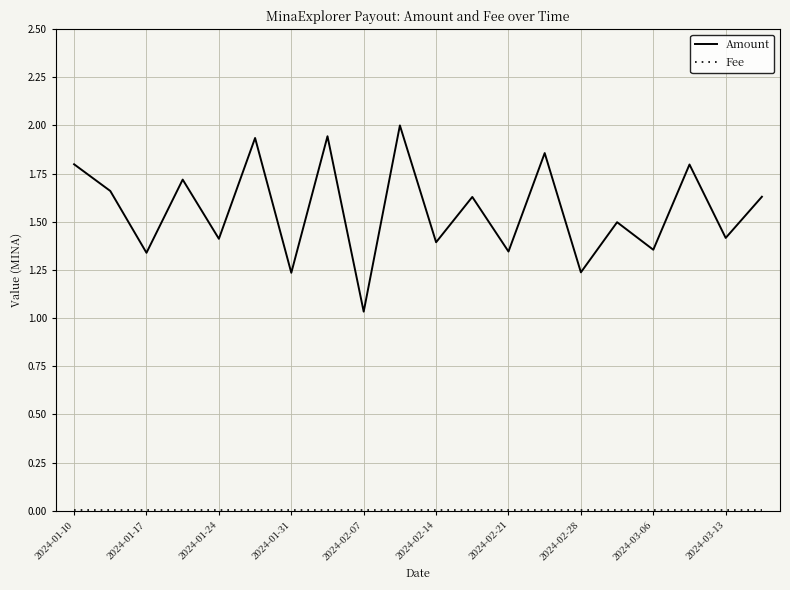

Which series has the largest total across all categories?

Amount